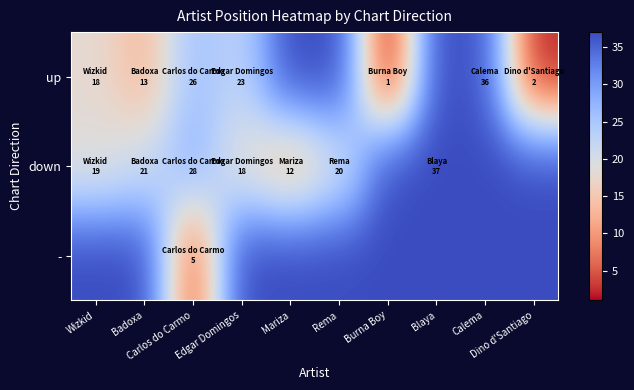

Rank the series by their maximum value, from lowest to highest.

up, down, -